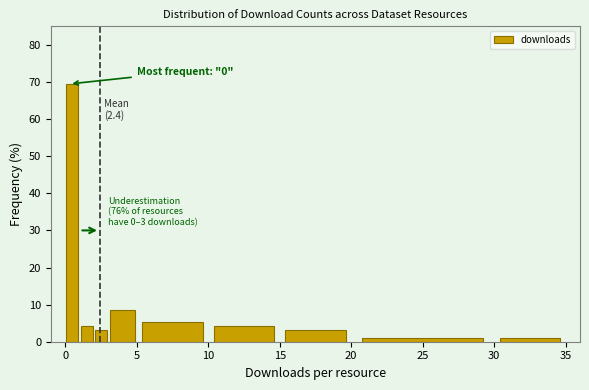

Around what value on the x-axis is the tallest bar? Give the approximate position of its centre, as read against the axis.

0.5